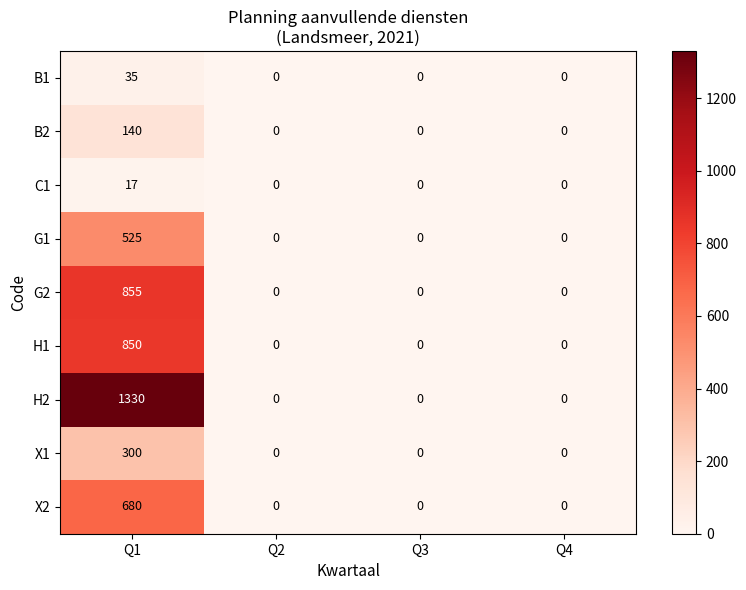

What is the difference between the maximum and minimum values in the H1 series?

850